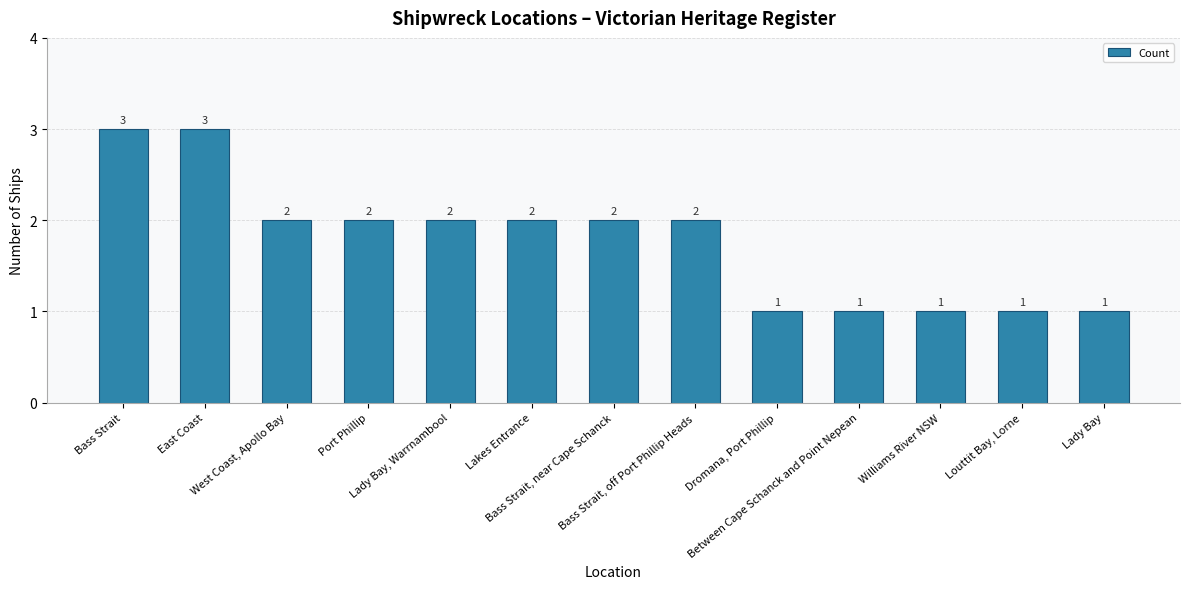

What is the maximum value shown in the chart?

3